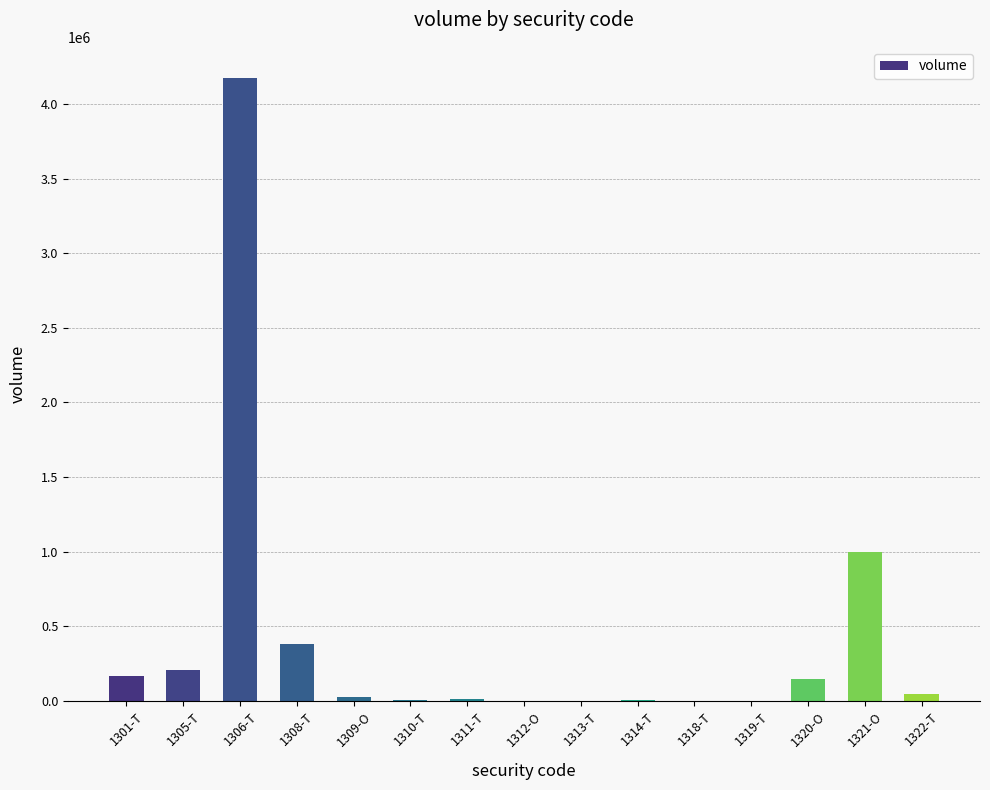

The value at 1306-T is 5735101. True or false?

False